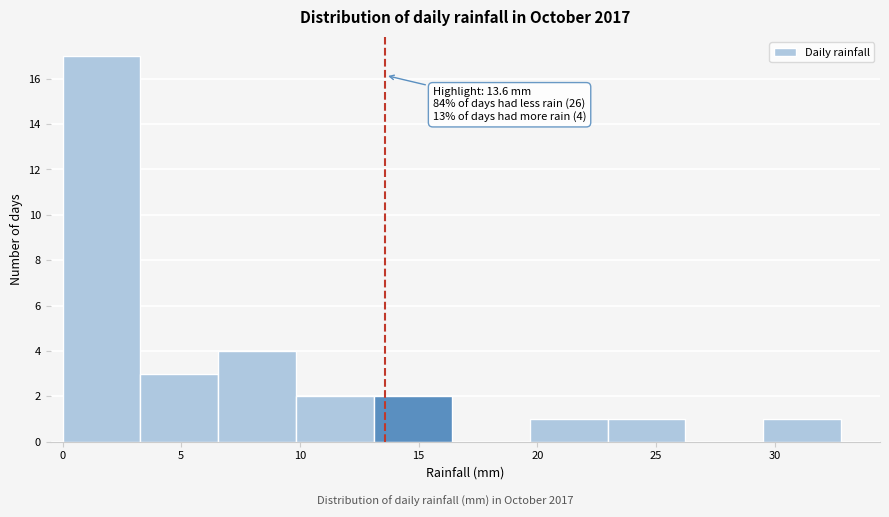

Over which range of the x-axis is the bar tallest?

0.0 to 3.5